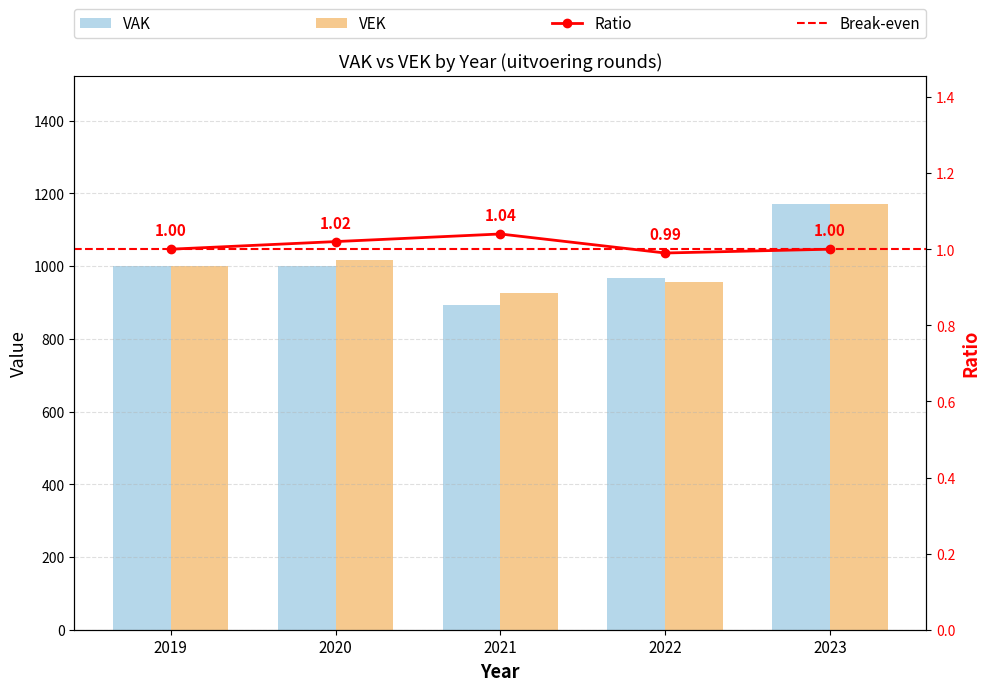

At which category does the chart reach its minimum across all series?

2021